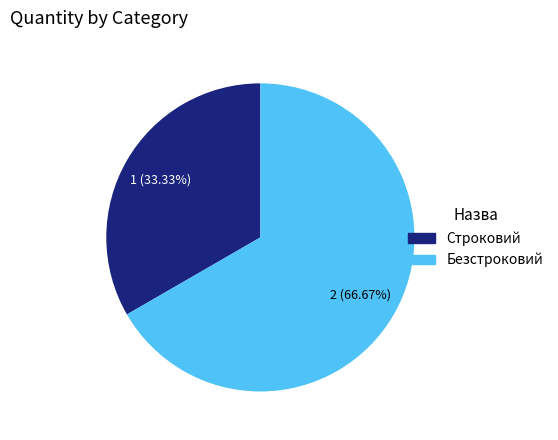

The Строковий slice represents 33% of the pie. True or false?

True